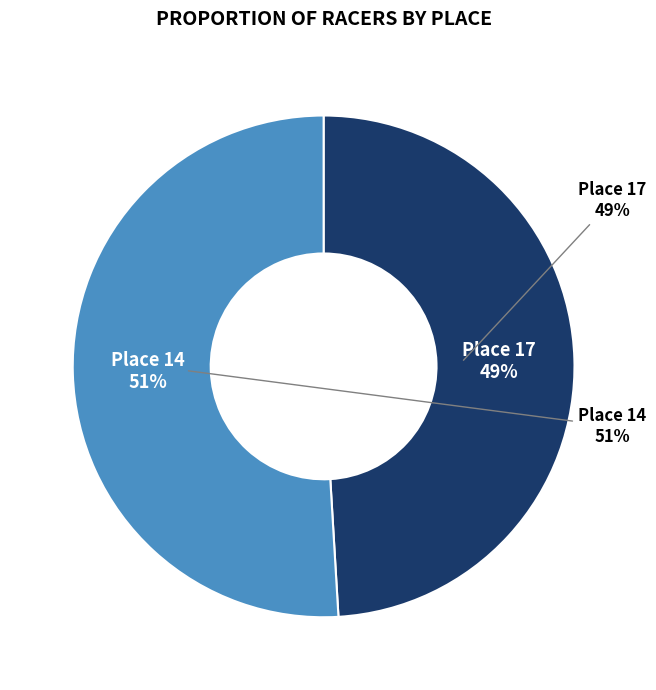

To the nearest percent, what is the difference between the largest and smallest slice percentages?

2%